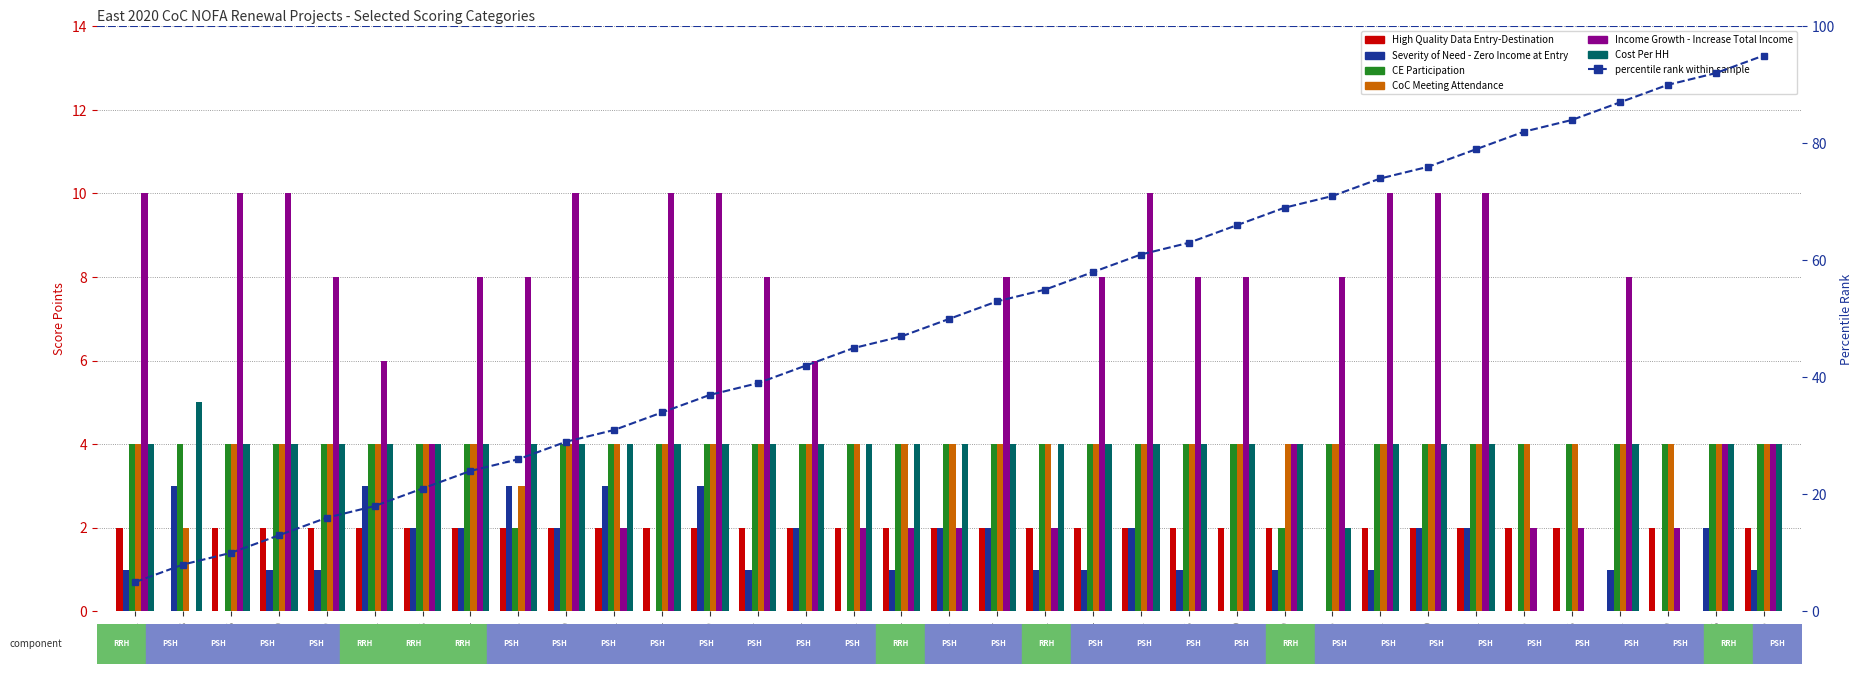

How many groups of bars are there?

35